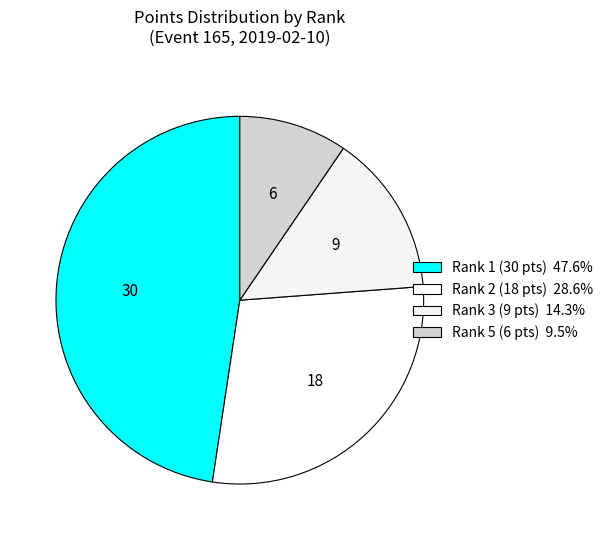

Does any single category account for the majority?

No